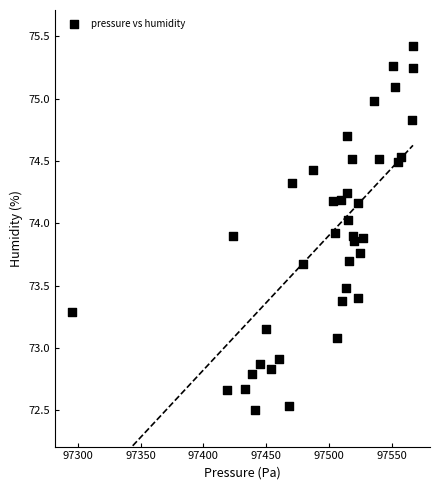

What is the range of X values (max minus min)?

271.4